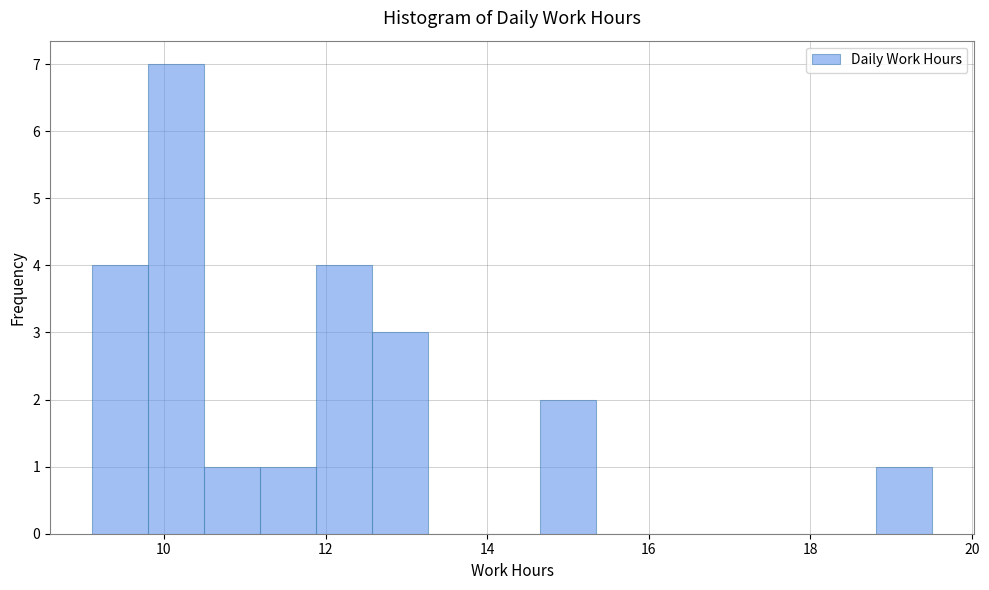

Read against the x-axis, roughly where is the centre of the tallest bar?

10.2